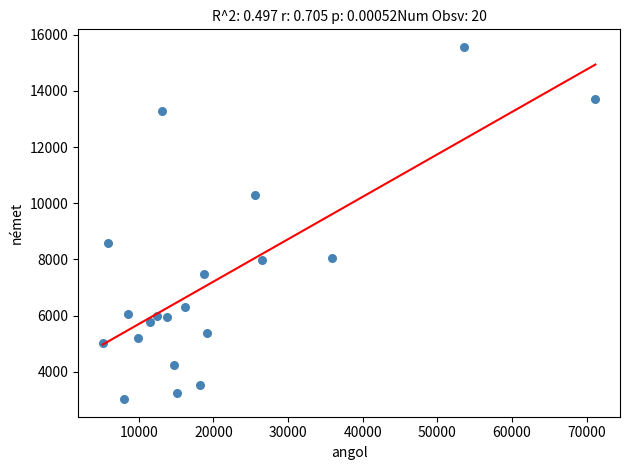

What Y value in the scatter plot is closest to 9297?

8602